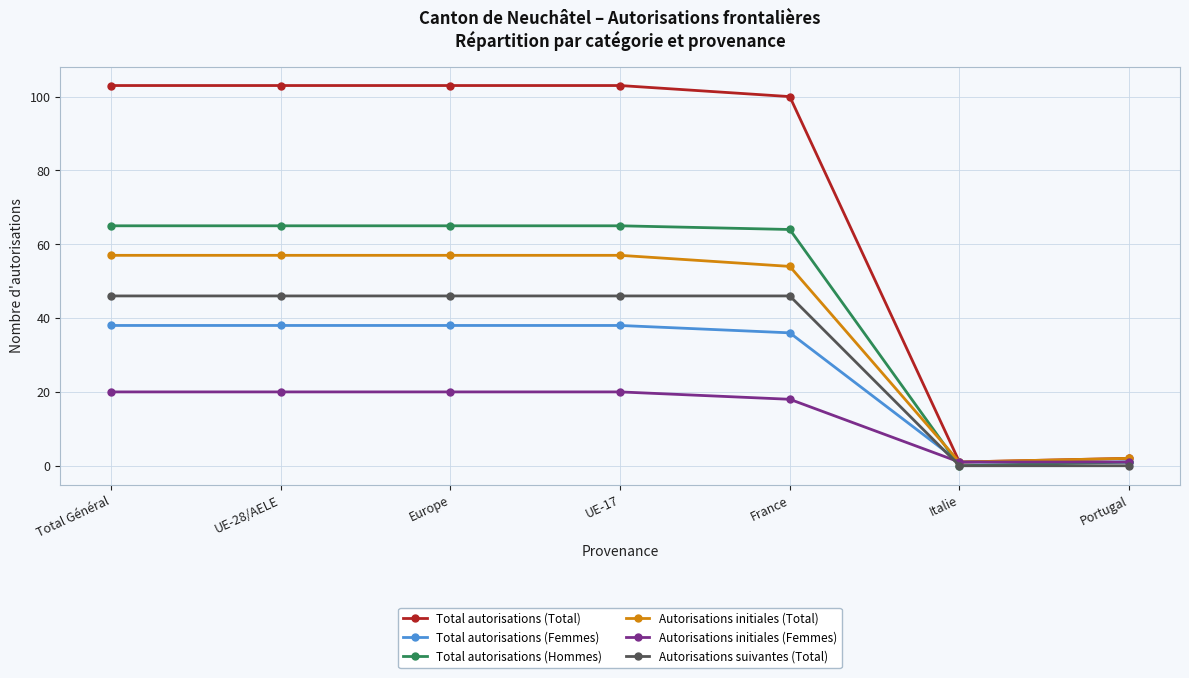

What is the label of the 1st point from the left?

Total Général